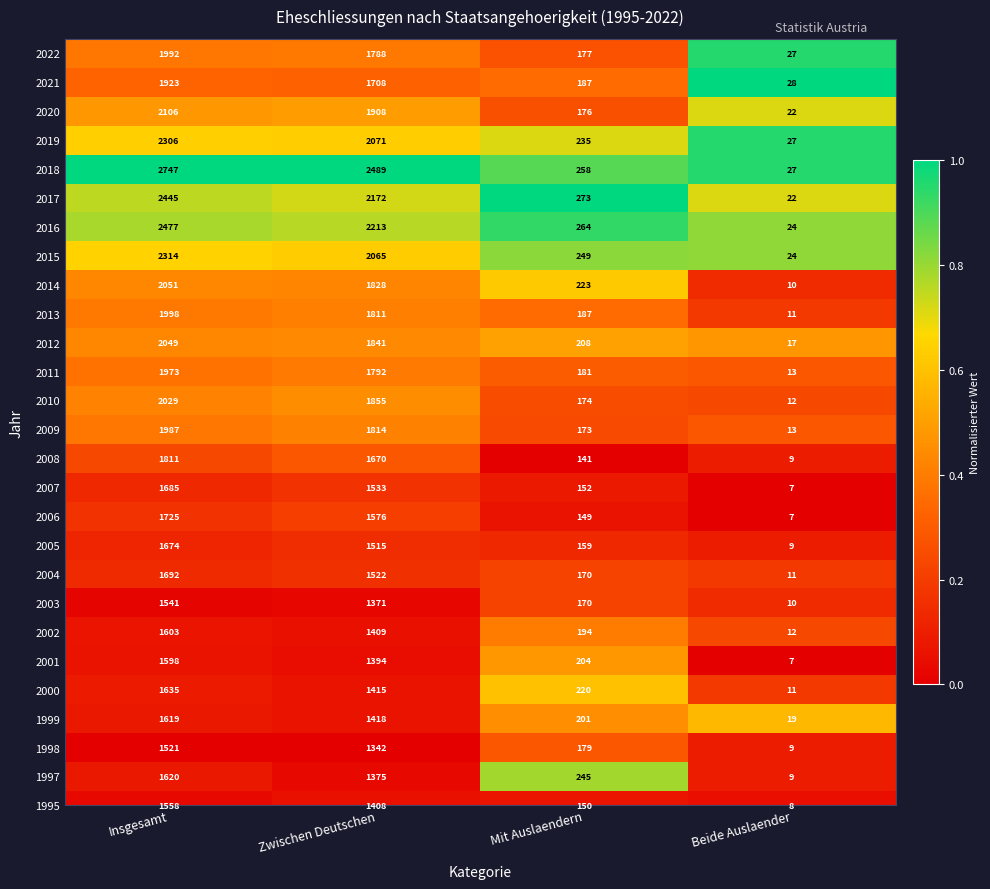

At which label is the value closest to 0?

Mit Auslaendern